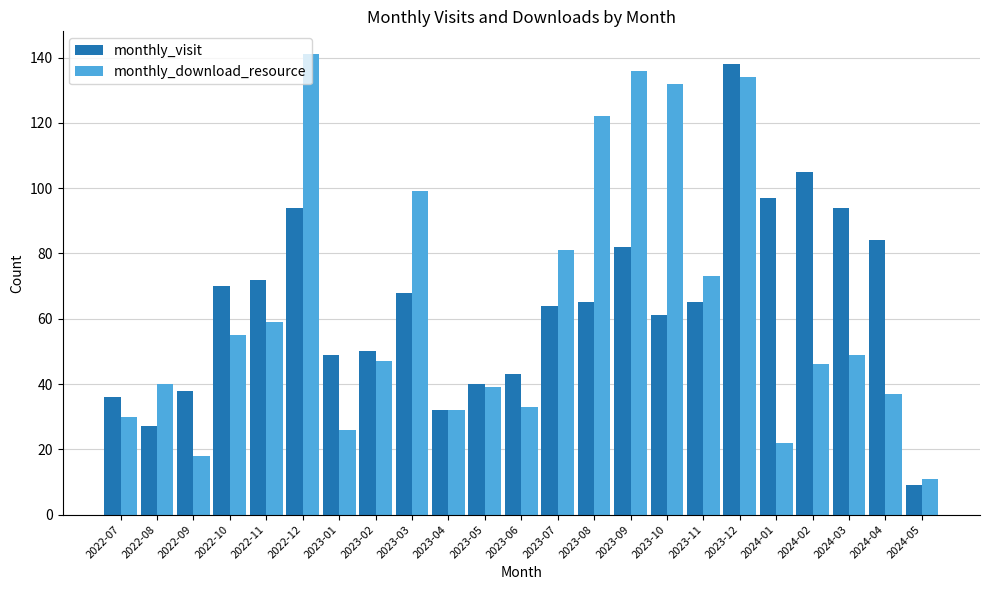

Between 2023-06 and 2024-05, which series saw the biggest shift?

monthly_visit